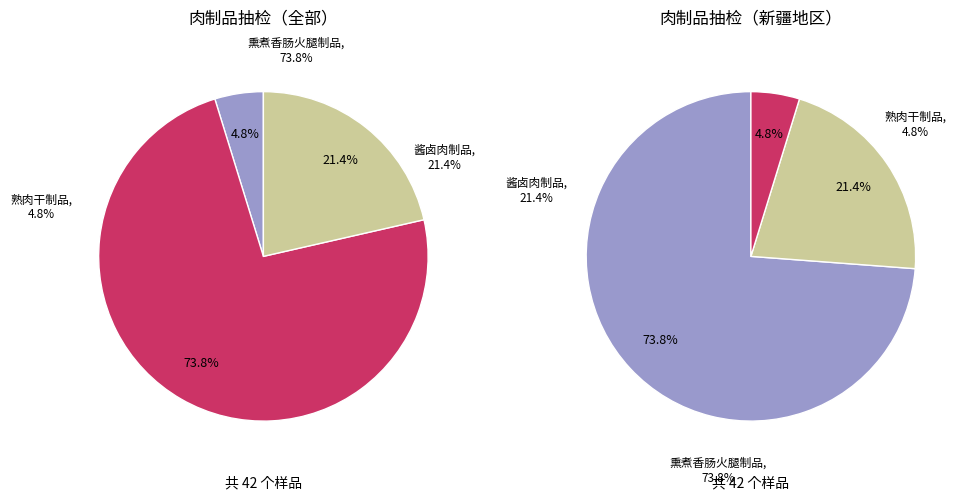

What percentage is the 熟肉干制品 slice, to the nearest percent?

5%